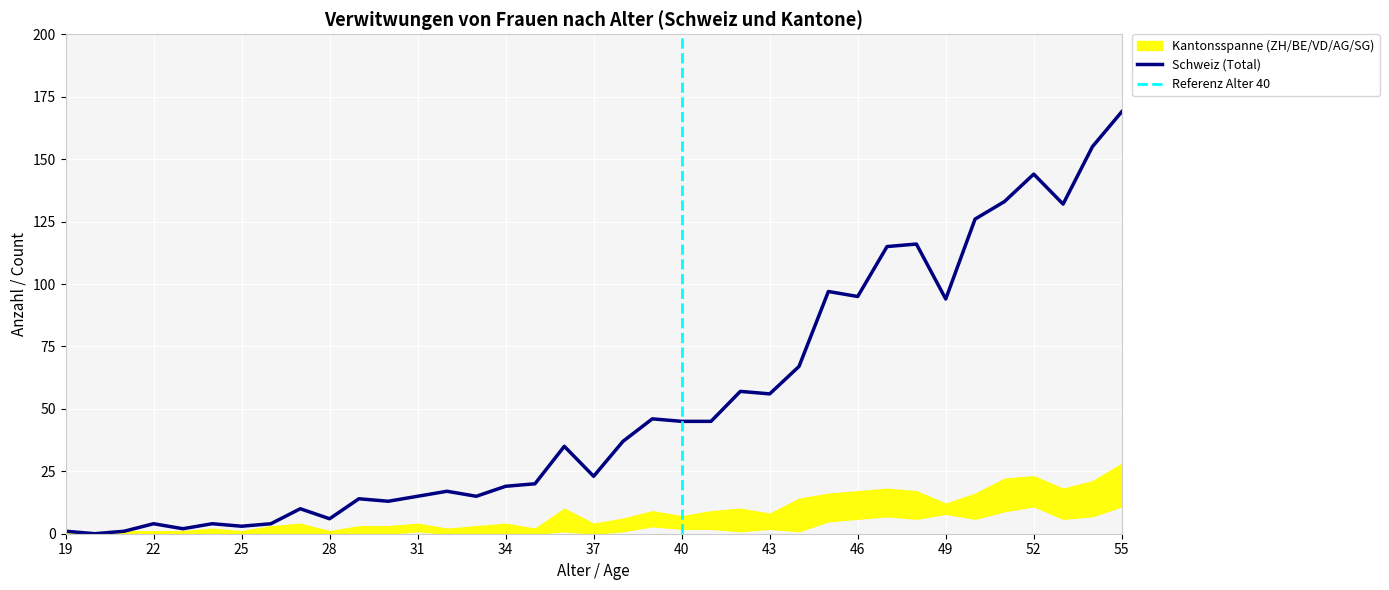

How many interior local valleys does the Schweiz series have?

11